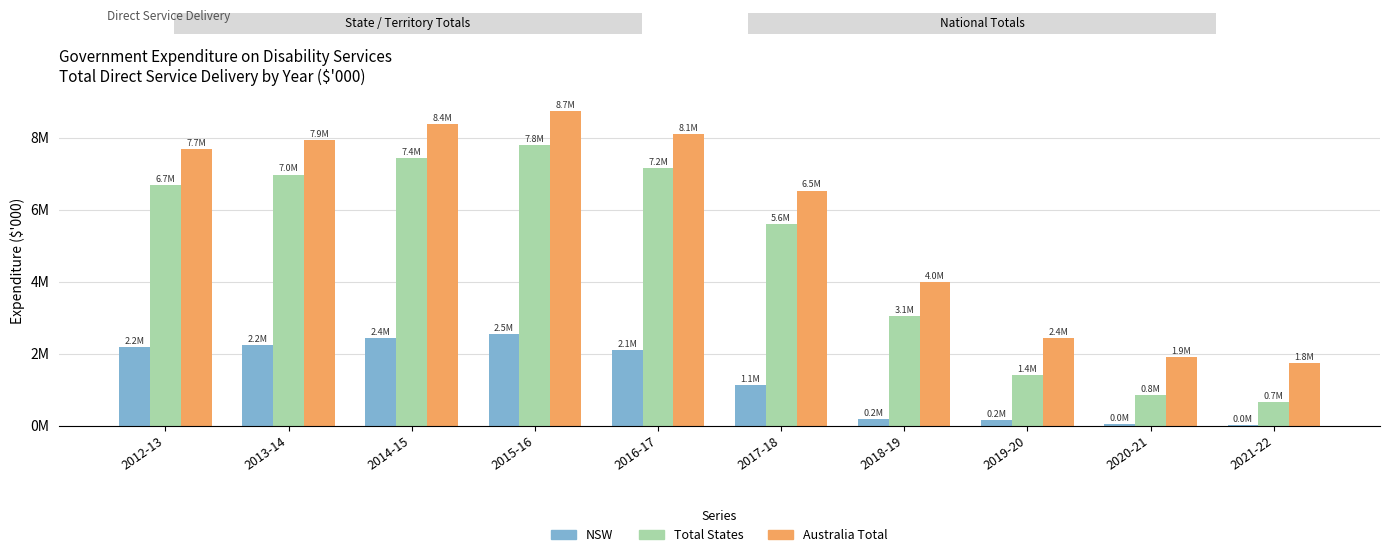

At which label does Total States first exceed 6699647?

2013-14